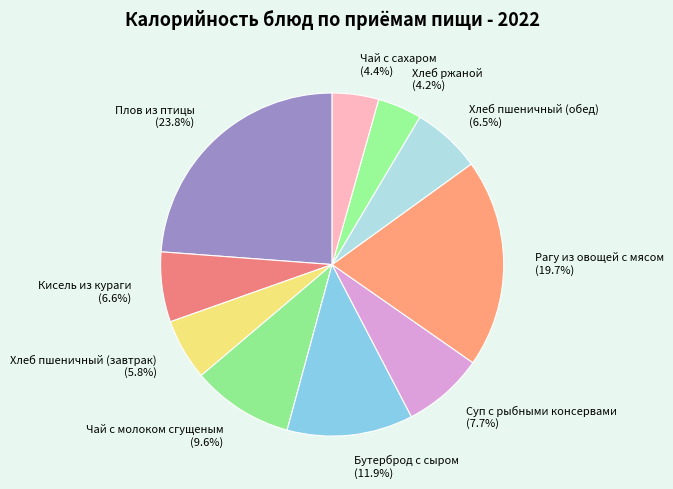

Does Бутерброд с сыром account for over 50% of the chart?

No